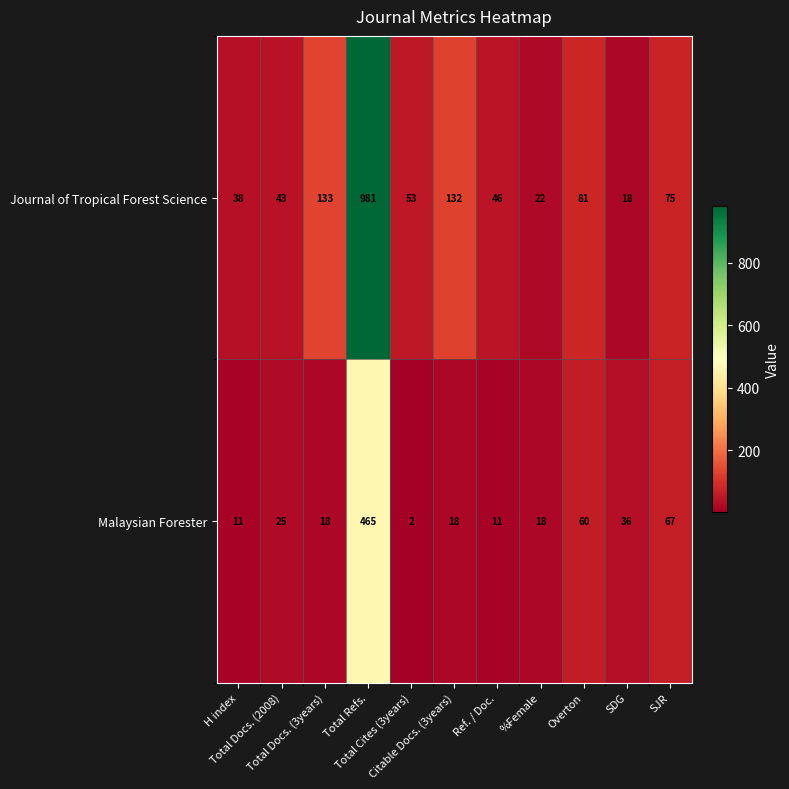

Which series has the largest total across all categories?

Journal of Tropical Forest Science